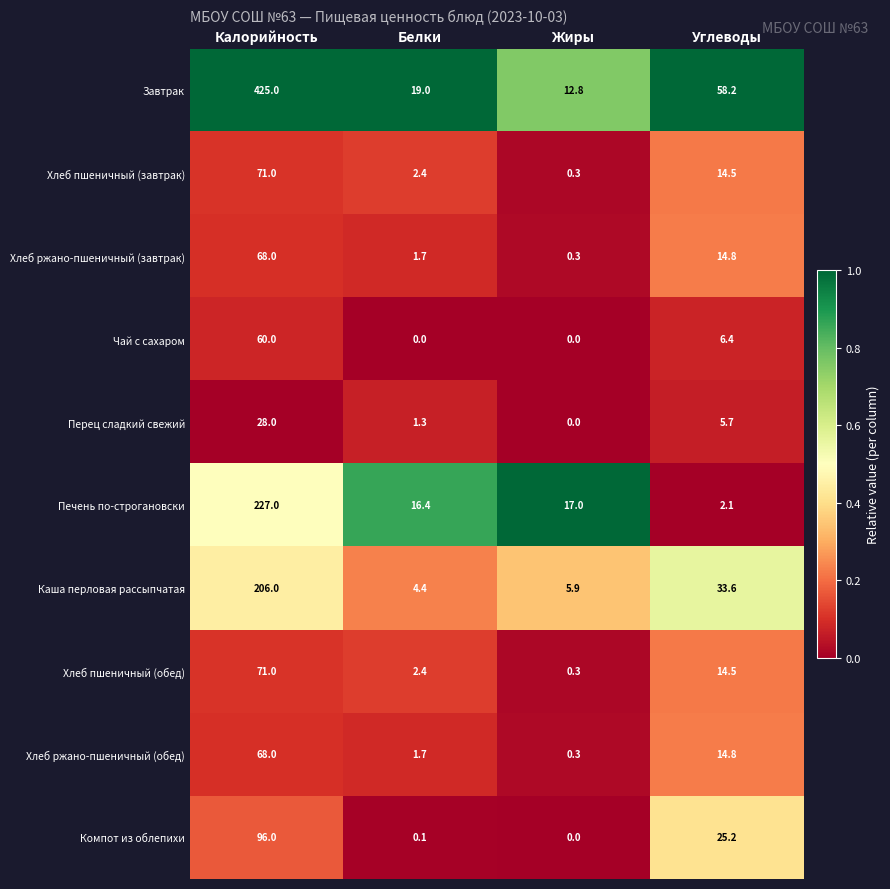

What is the maximum value shown in the chart?

425.0